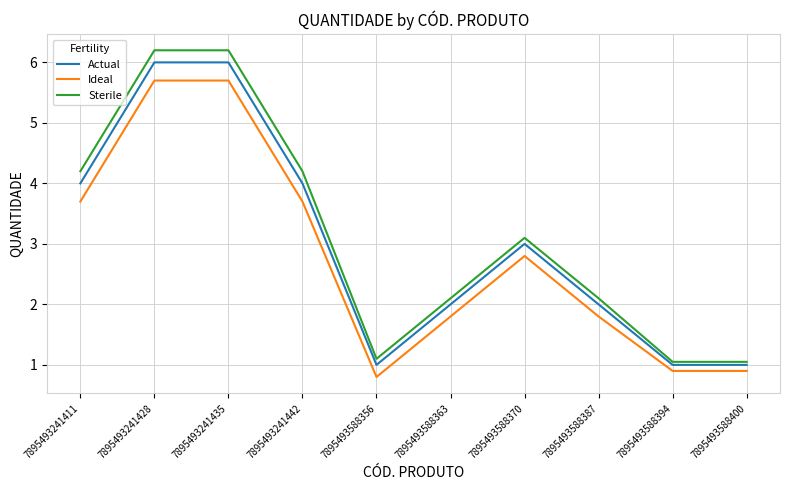

What is the difference between the Sterile values at 7895493241435 and 7895493588370?

3.1